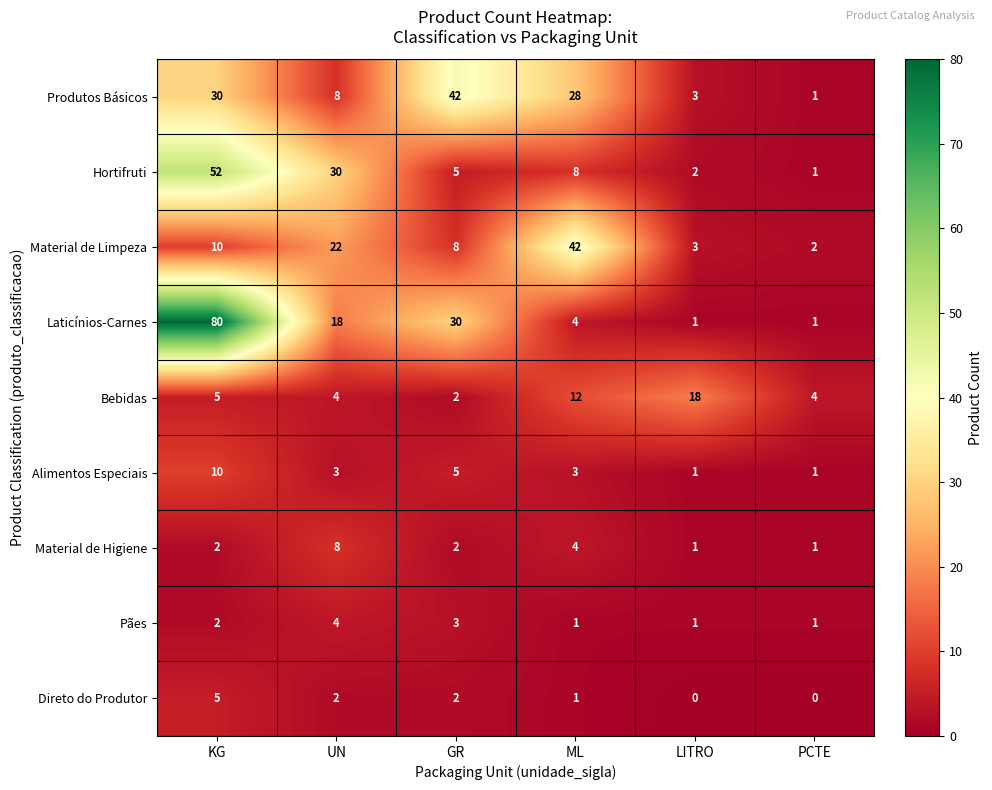

What is the difference between the maximum and minimum values in the Laticínios-Carnes series?

79